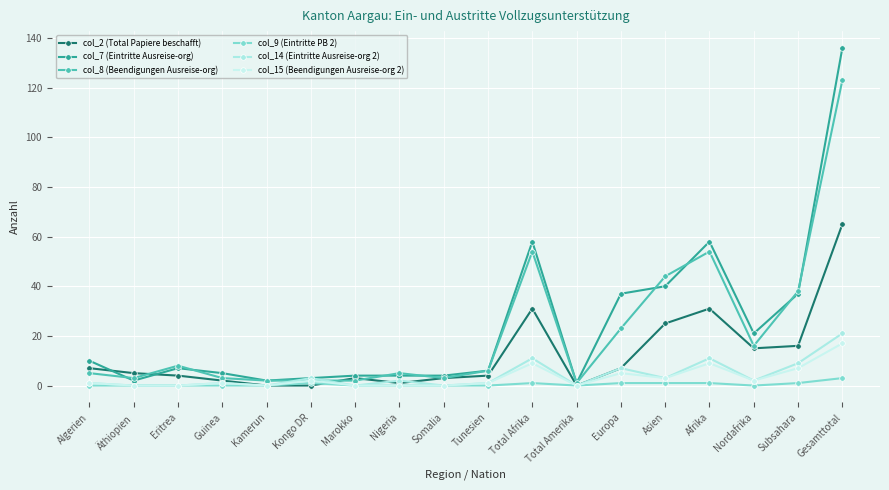

Which category has the lowest value across all series?

Kamerun